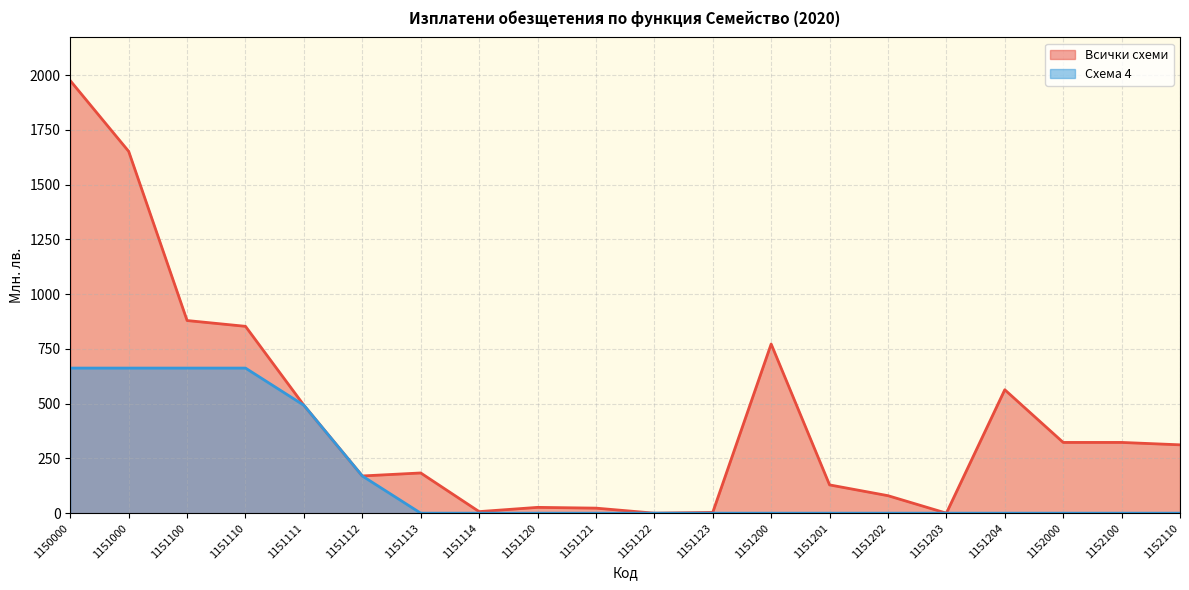

Reading left to right, extract all data points from this chart.

Всички схеми: 1974.8	1651.9	879.5	853.1	492.6	169.9	183.5	7.1	26.4	23.0	0.0	3.5	772.3	129.0	79.8	0.0	563.5	322.9	322.9	312.0
Схема 4: 662.4	662.4	662.4	662.4	492.6	169.8	0.0	0.0	0.0	0.0	0.0	0.0	0.0	0.0	0.0	0.0	0.0	0.0	0.0	0.0